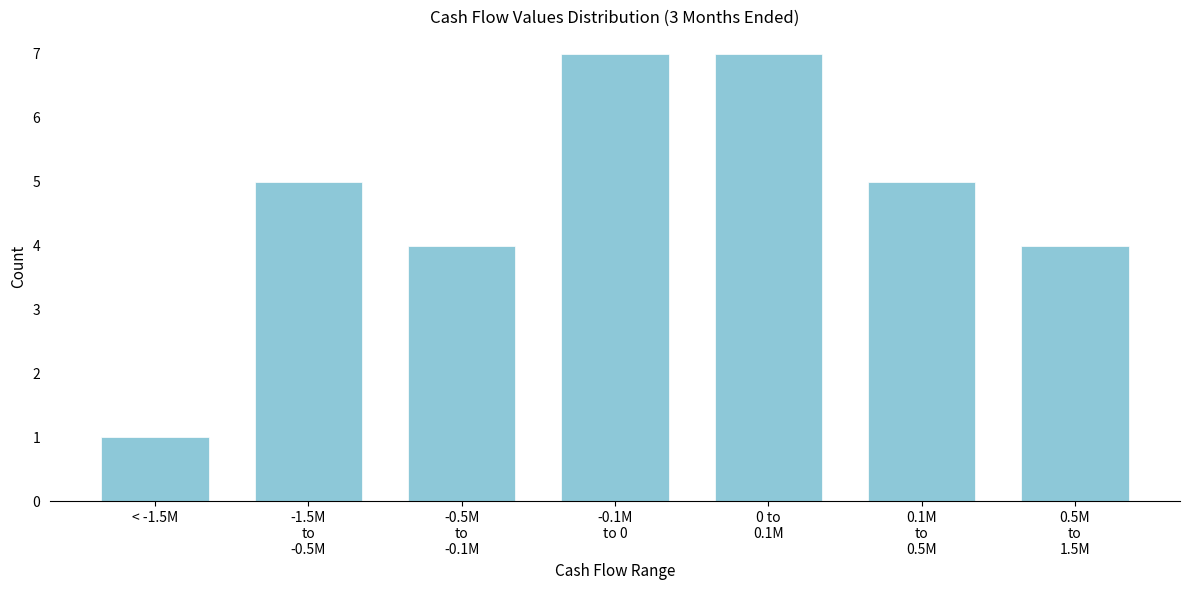

Reading right to left, extract all data points from this chart.

4	5	7	7	4	5	1